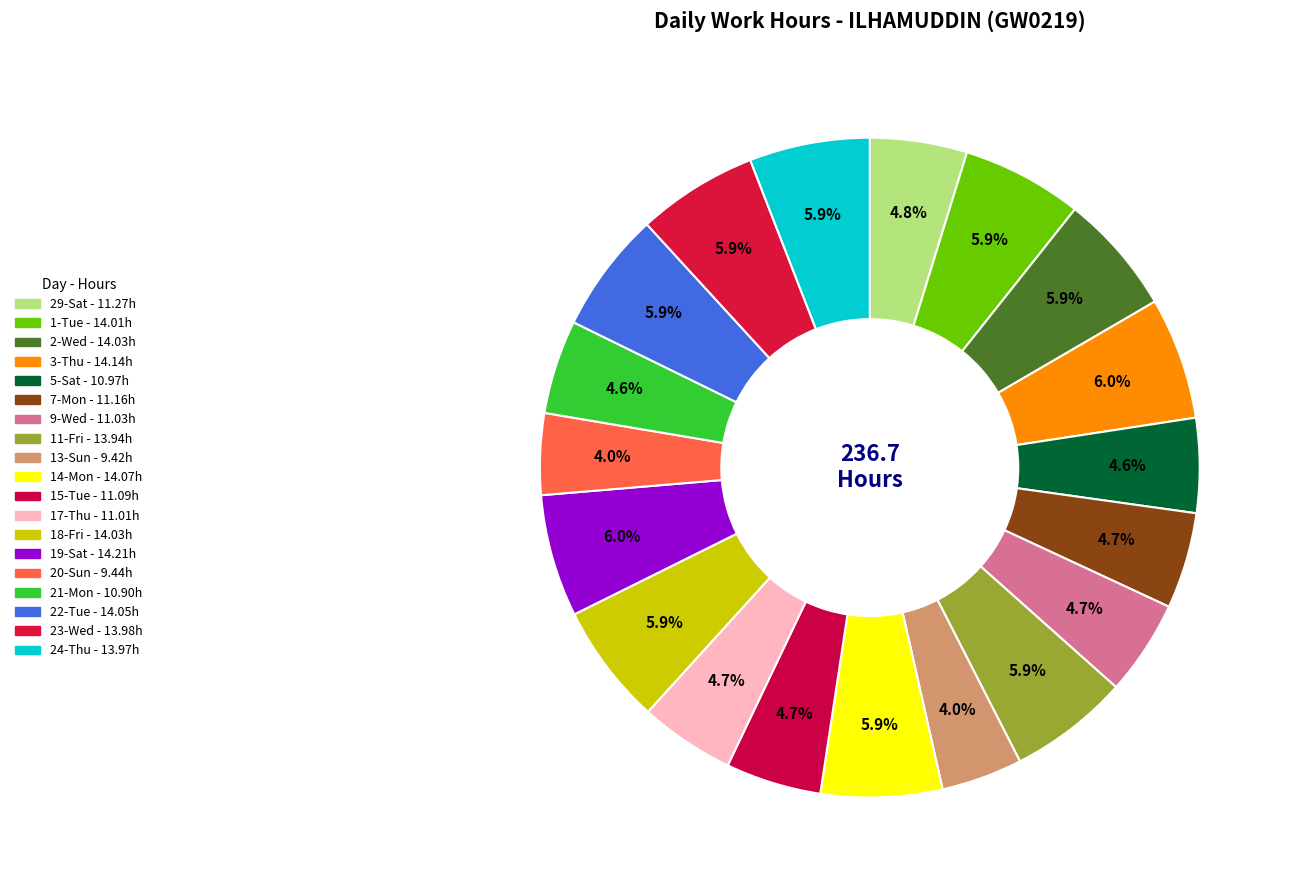

Is there a majority slice in this chart?

No